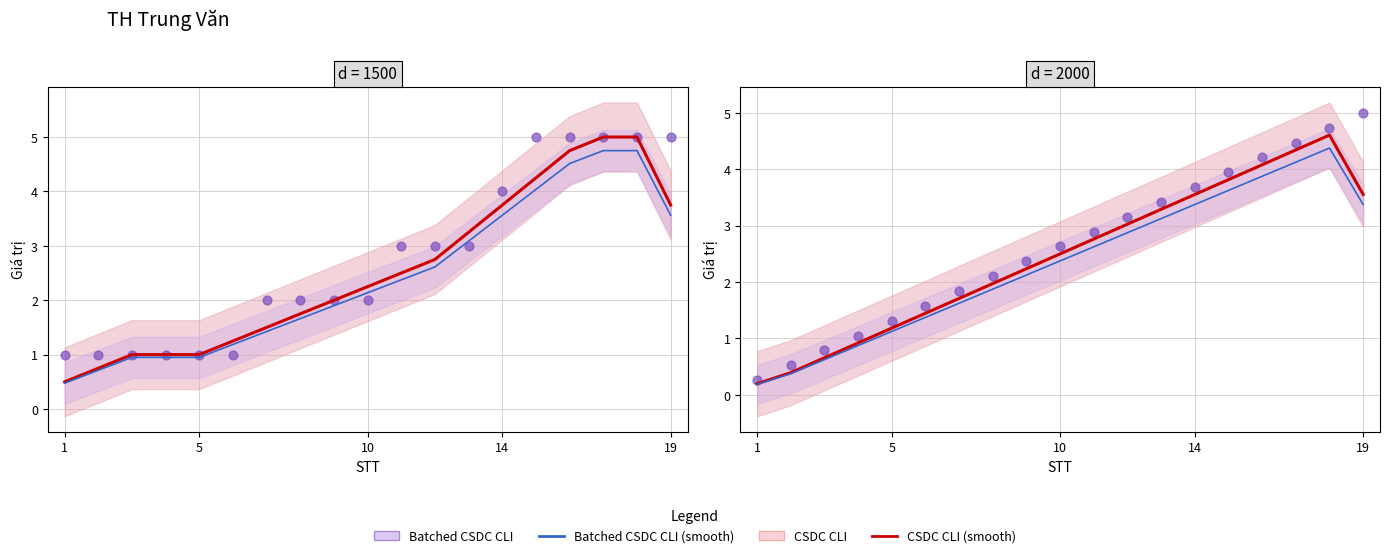

At how many categories does at least one series exceed 3?

8